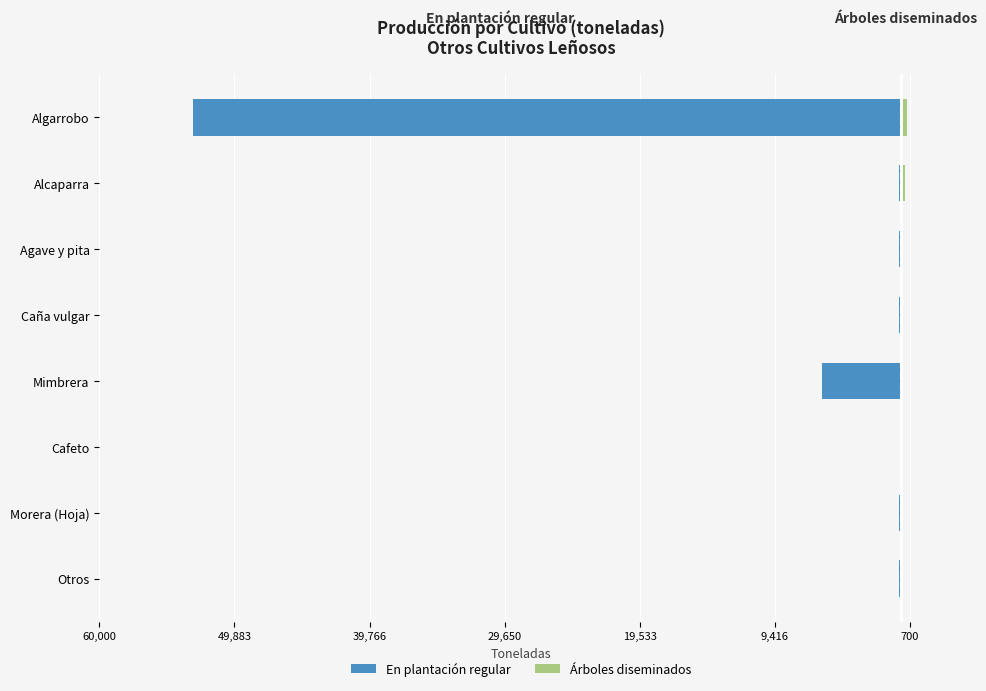

Reading left to right, extract all data points from this chart.

En plantación regular: -154	-104	-5	-5861	-147	-120	-133	-52966
Árboles diseminados: 0	12	7	43	0	7	291	511